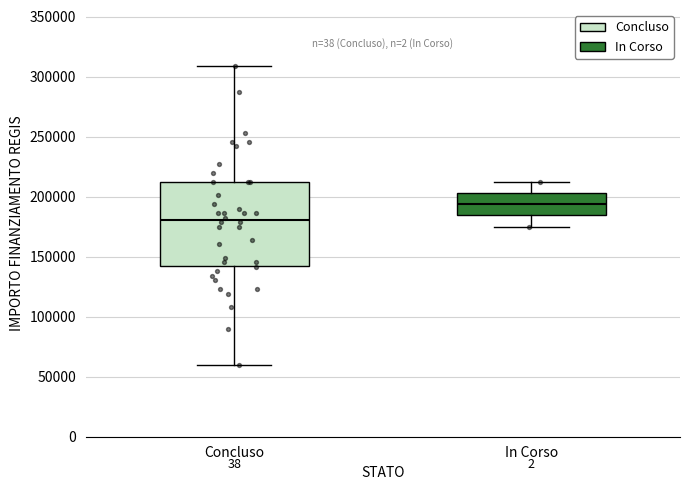

Which box's median line is the lowest?

Concluso